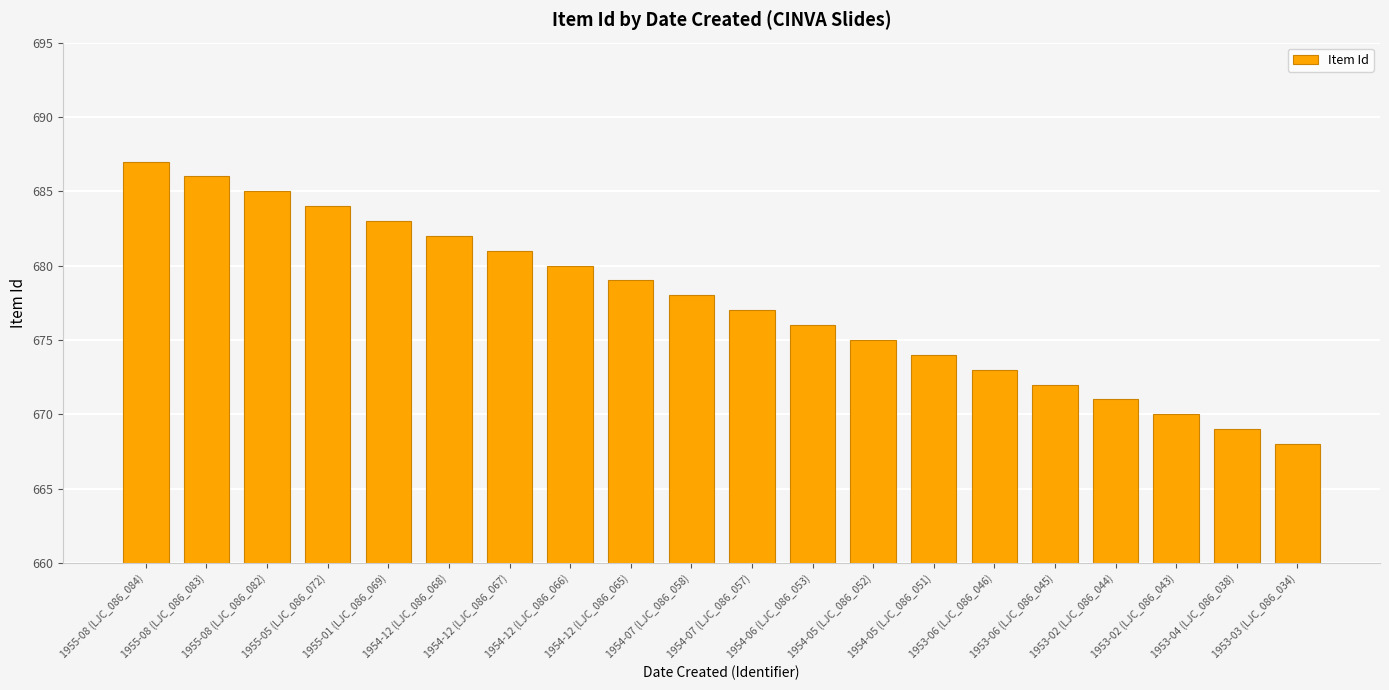

What is the sum of all values?

13550